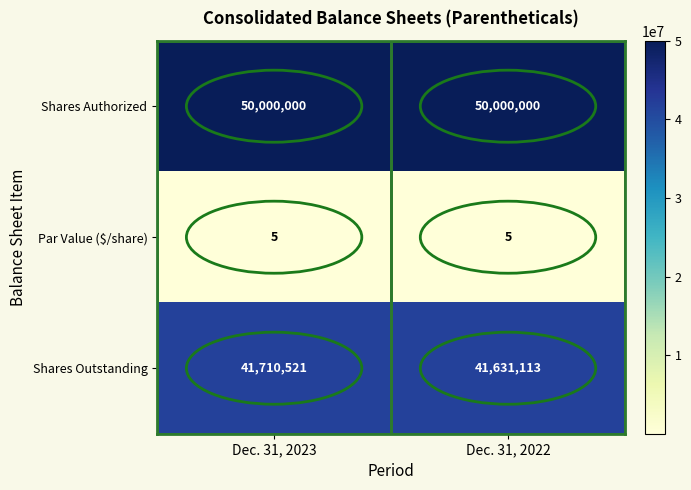

What is the total value across all series at Dec. 31, 2022?

91631118